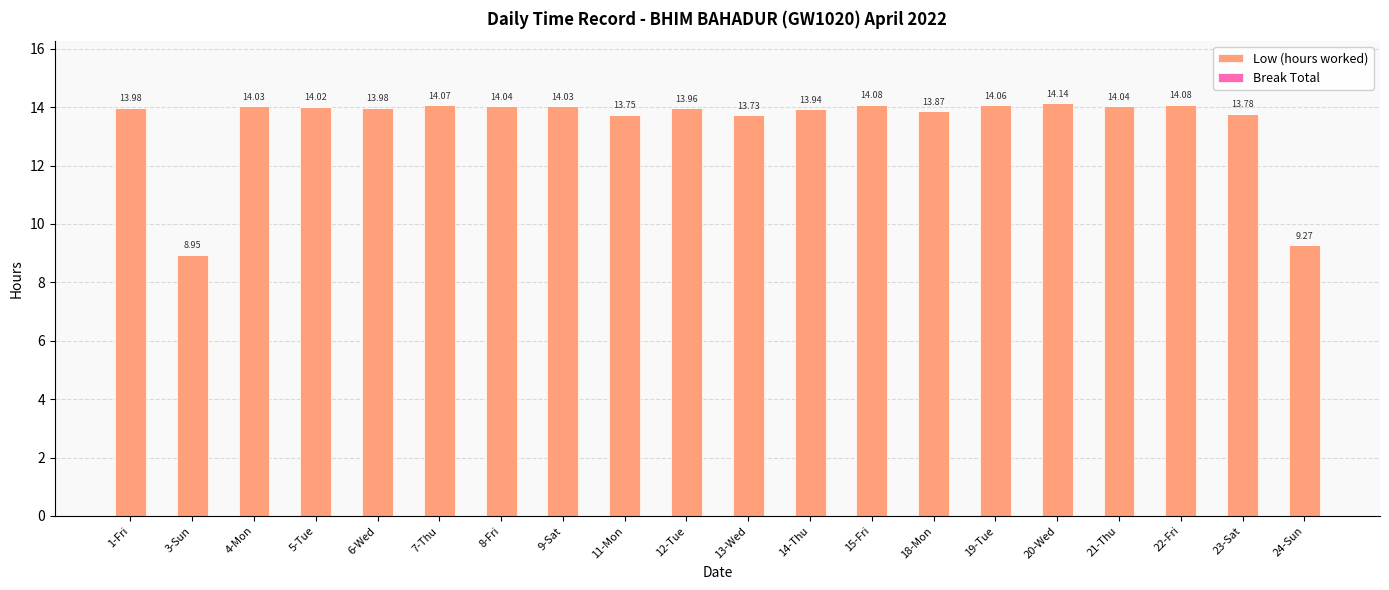

What is the average value?

13.5